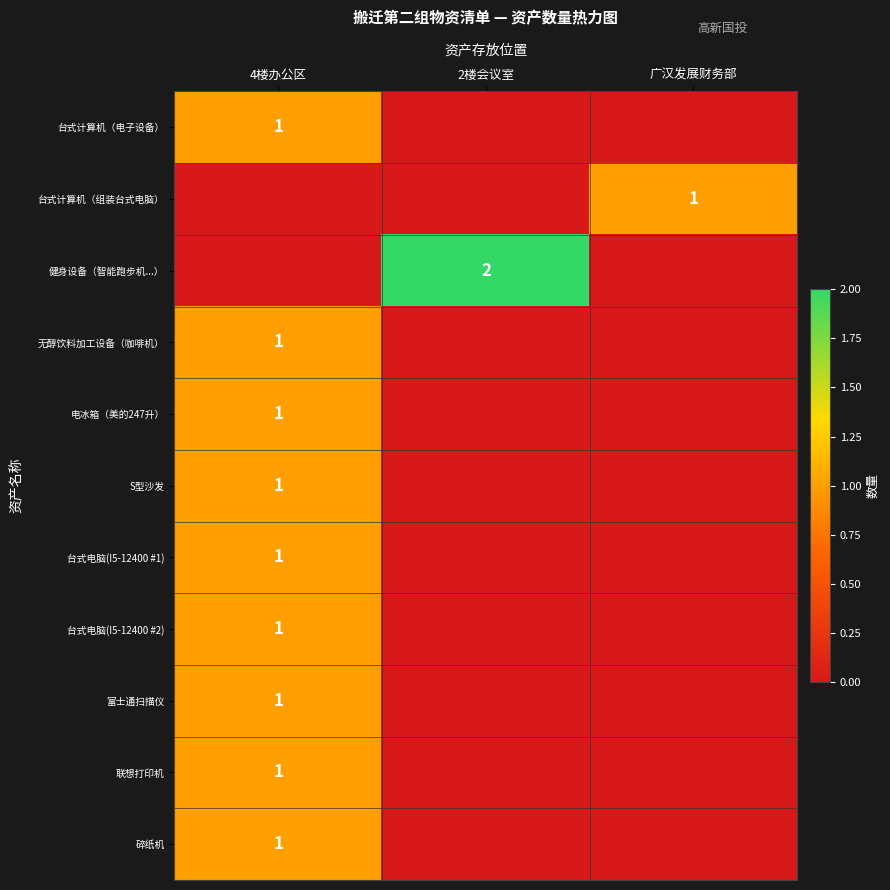

True or false: 台式计算机（电子设备） has a value of 2 at 4楼办公区.

False